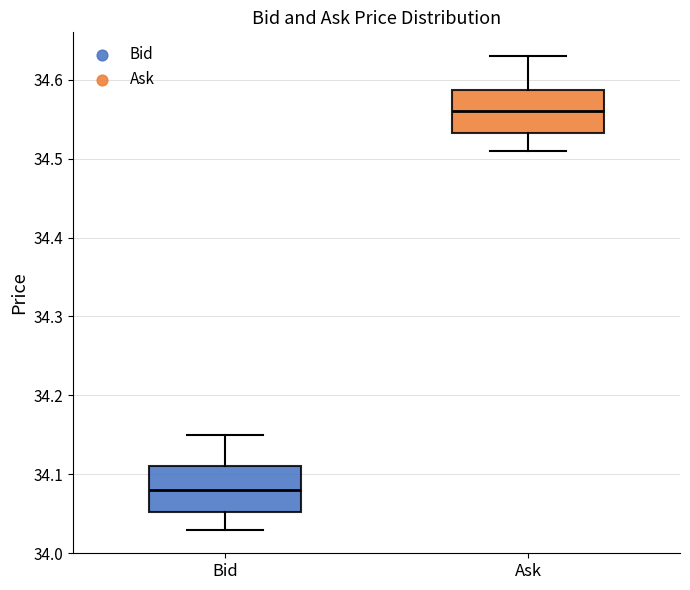

Where does the median line of the box for Bid sit on the y-axis? The values are not printed on the chart, so give them approximately, as read against the axis.

34.08